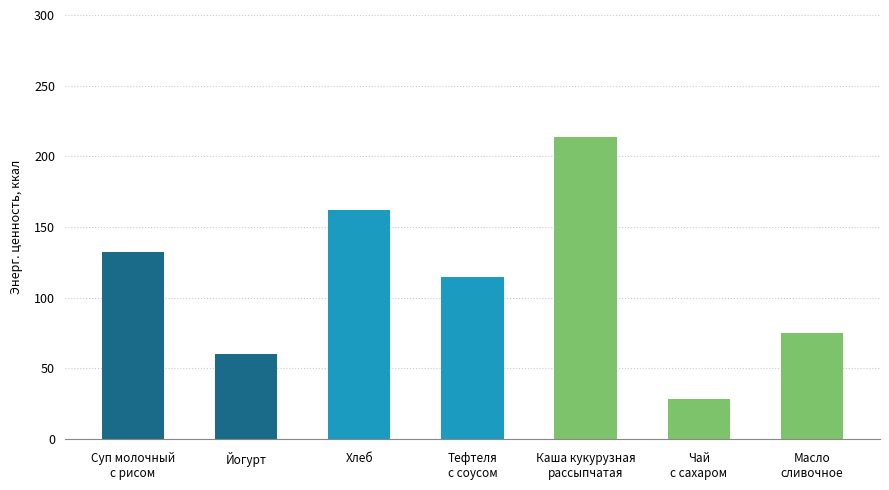

What is the sum of all values?

785.6